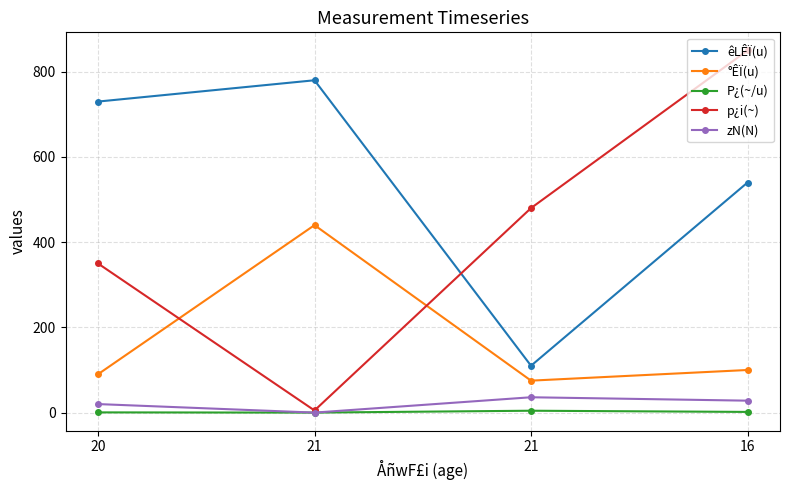

Between which two adjacent categories do p¿i(~) and êLÊÏ(u) first intersect?

21 and 21